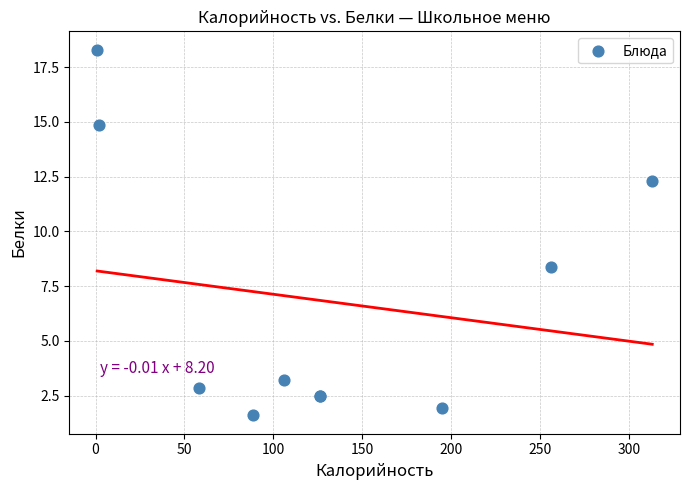

What Y value in the scatter plot is closest to 9?

8.4